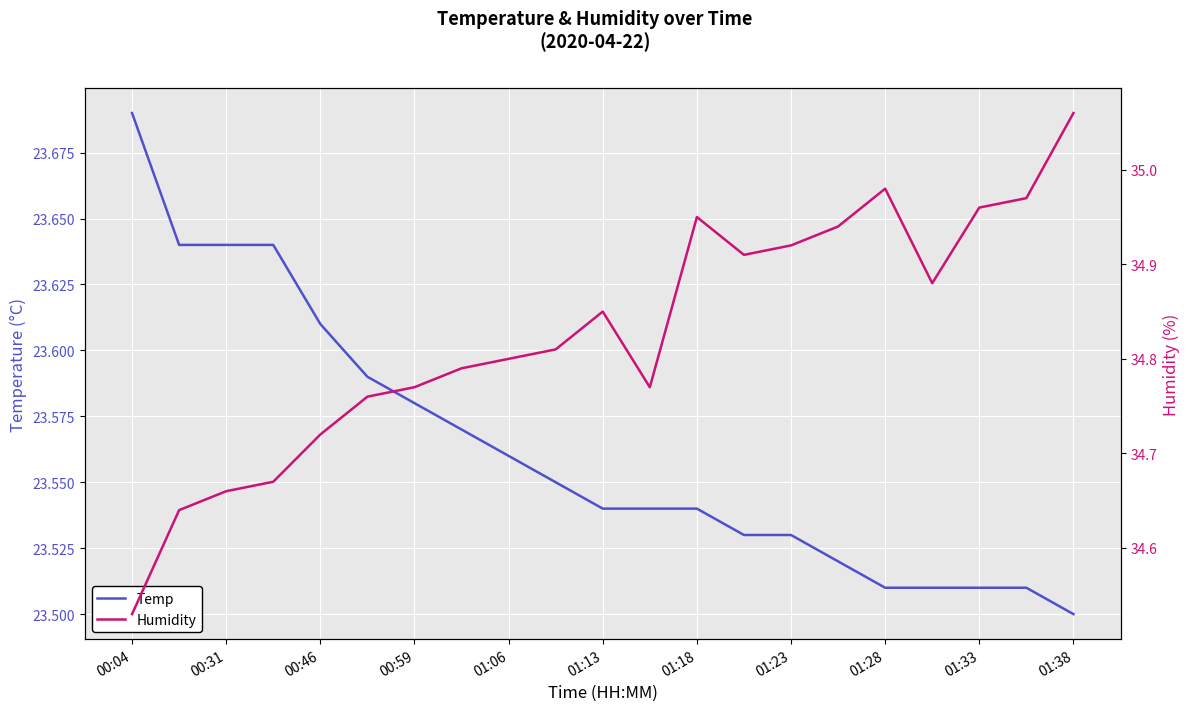

What is the value of the Humidity point at the 6th from the left?

34.8